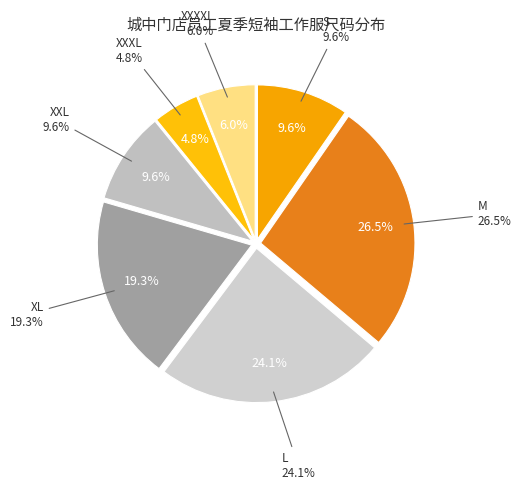

True or false: S accounts for 3% of the total.

False